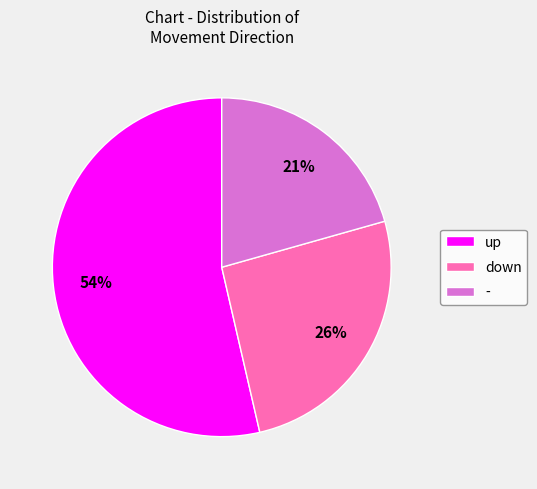

To the nearest percent, what is the difference between the largest and smallest slice percentages?

33%